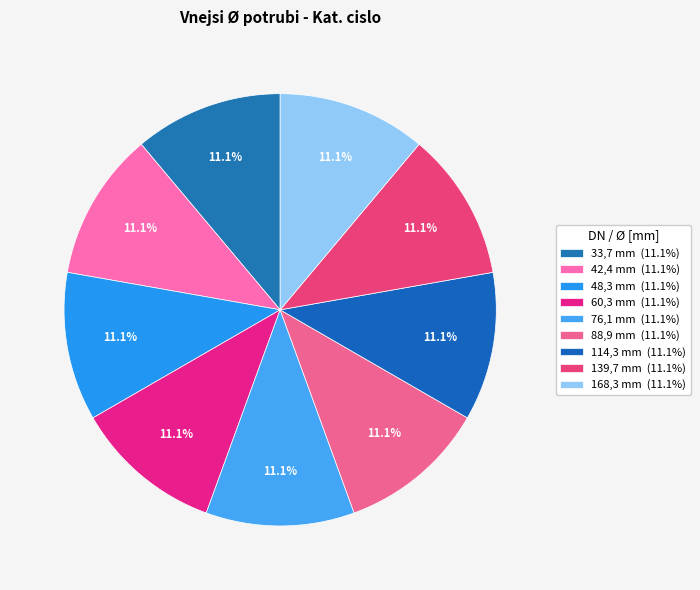

Count the number of slices in the pie.

9